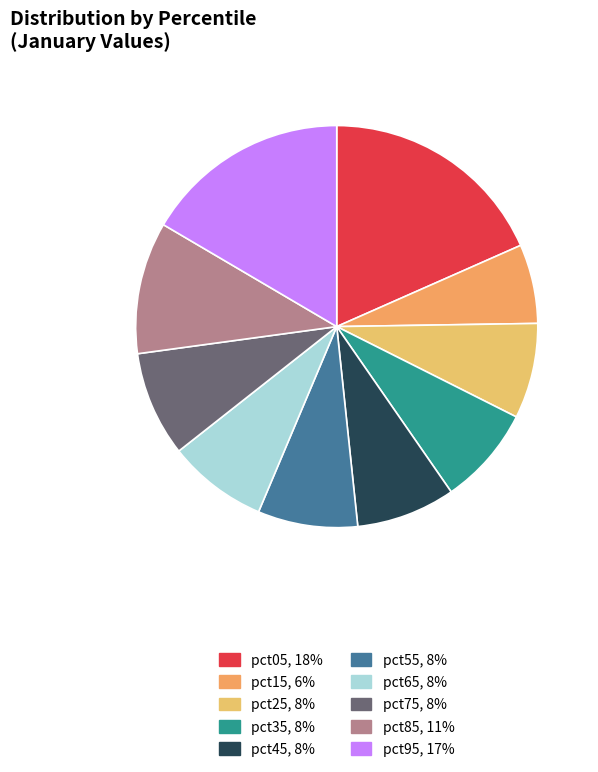

How many segments does this pie chart have?

10